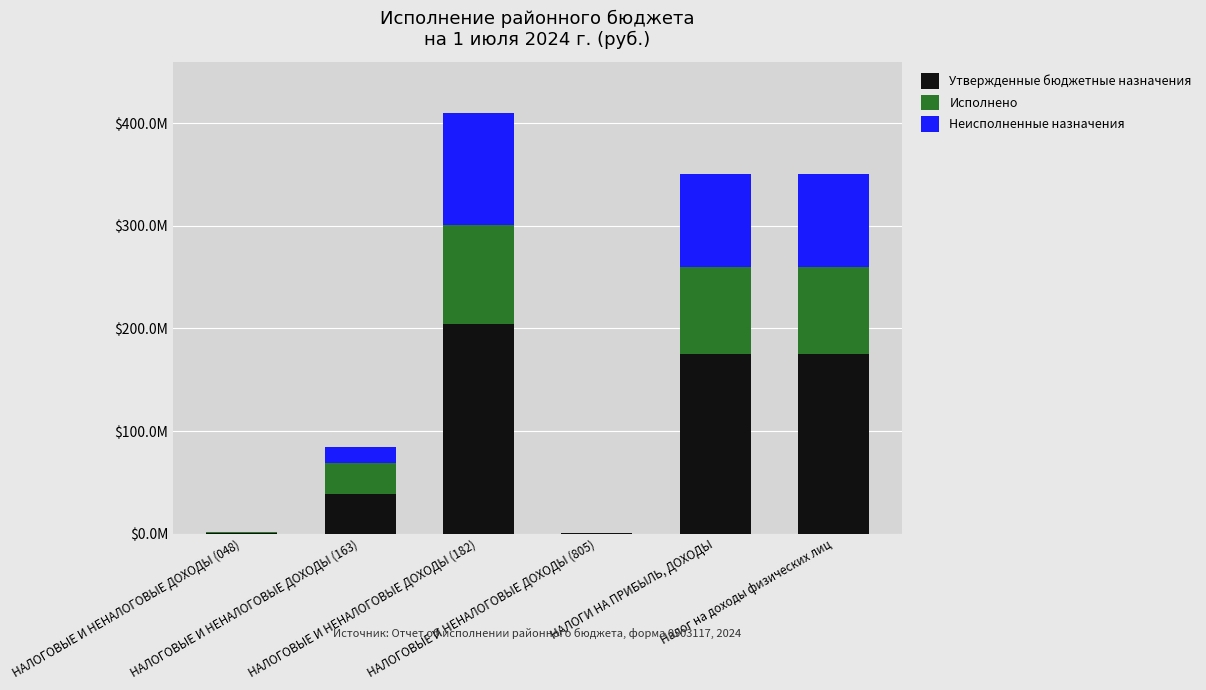

Does the chart contain stacked bars?

Yes